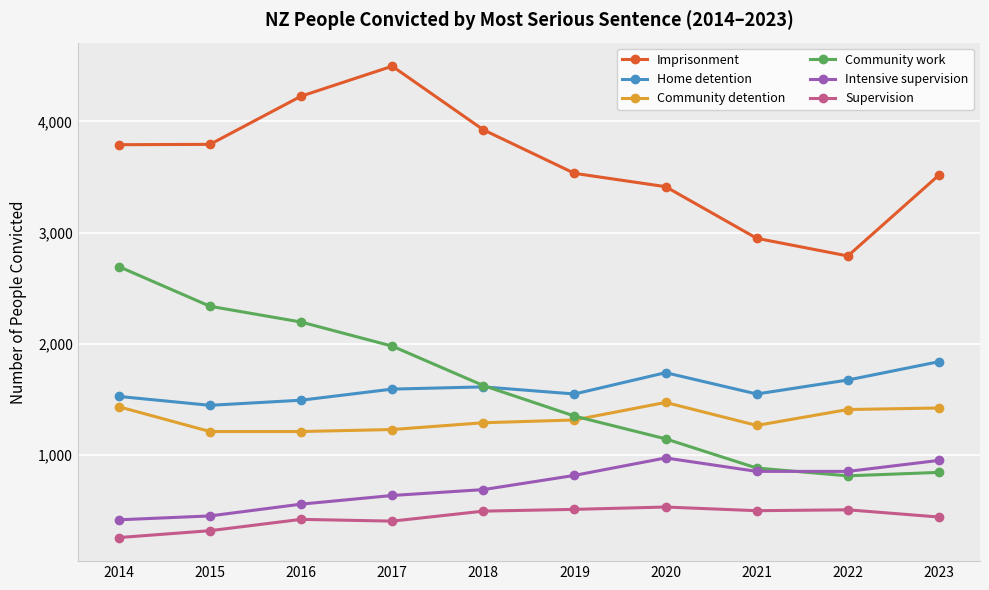

What is the sum of the Imprisonment values at 2019 and 2022?

6322